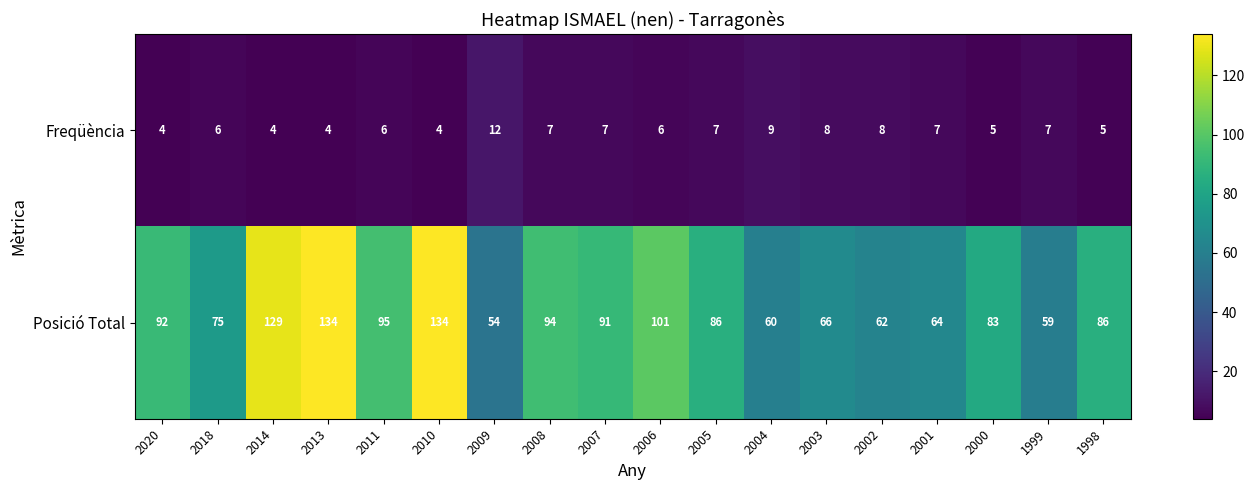

What is the minimum value for Posició Total?

54